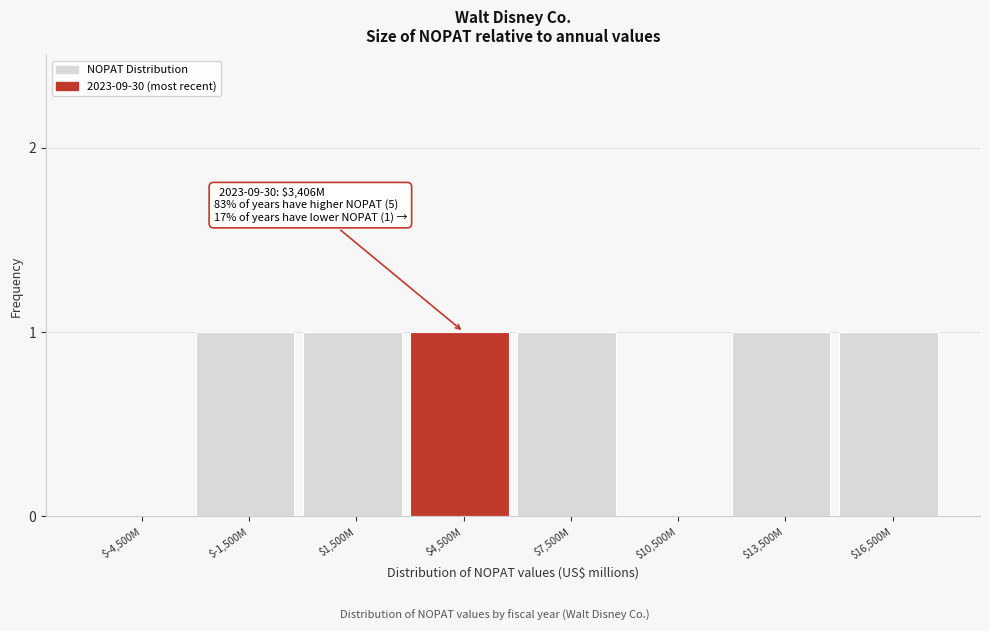

The value at $4,500M is 1. True or false?

True